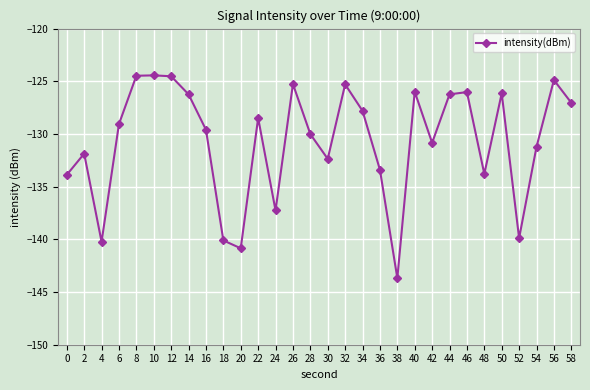

The value at 56 is -221.5. True or false?

False